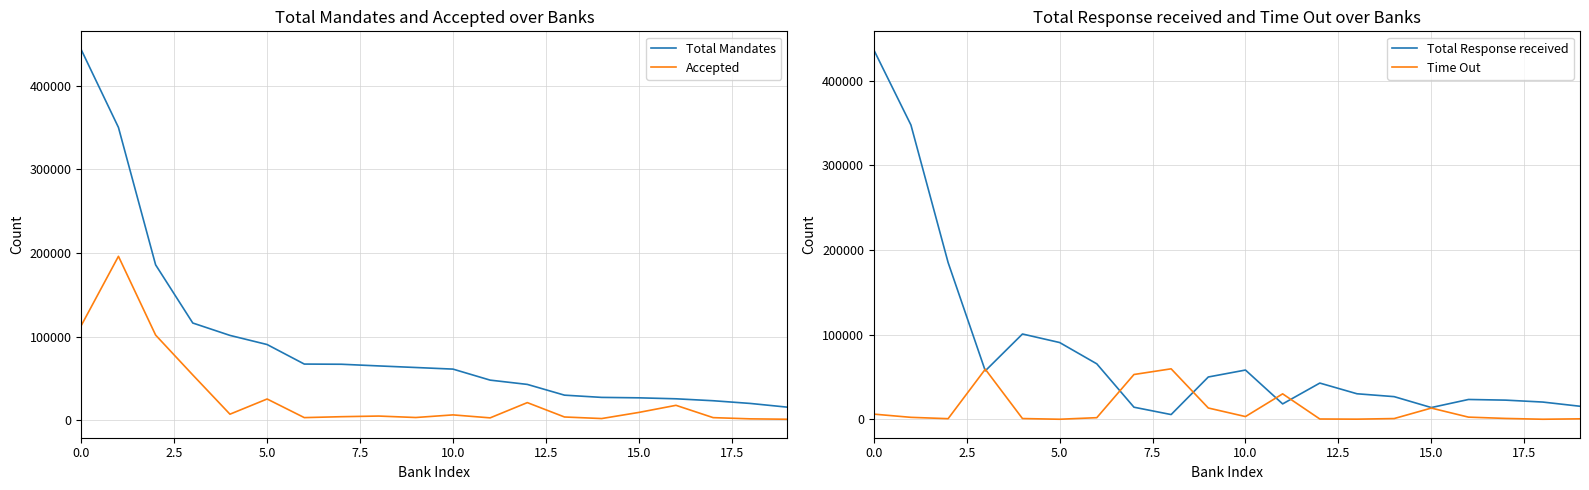

How many data points in Total Mandates are less than 63249?

10